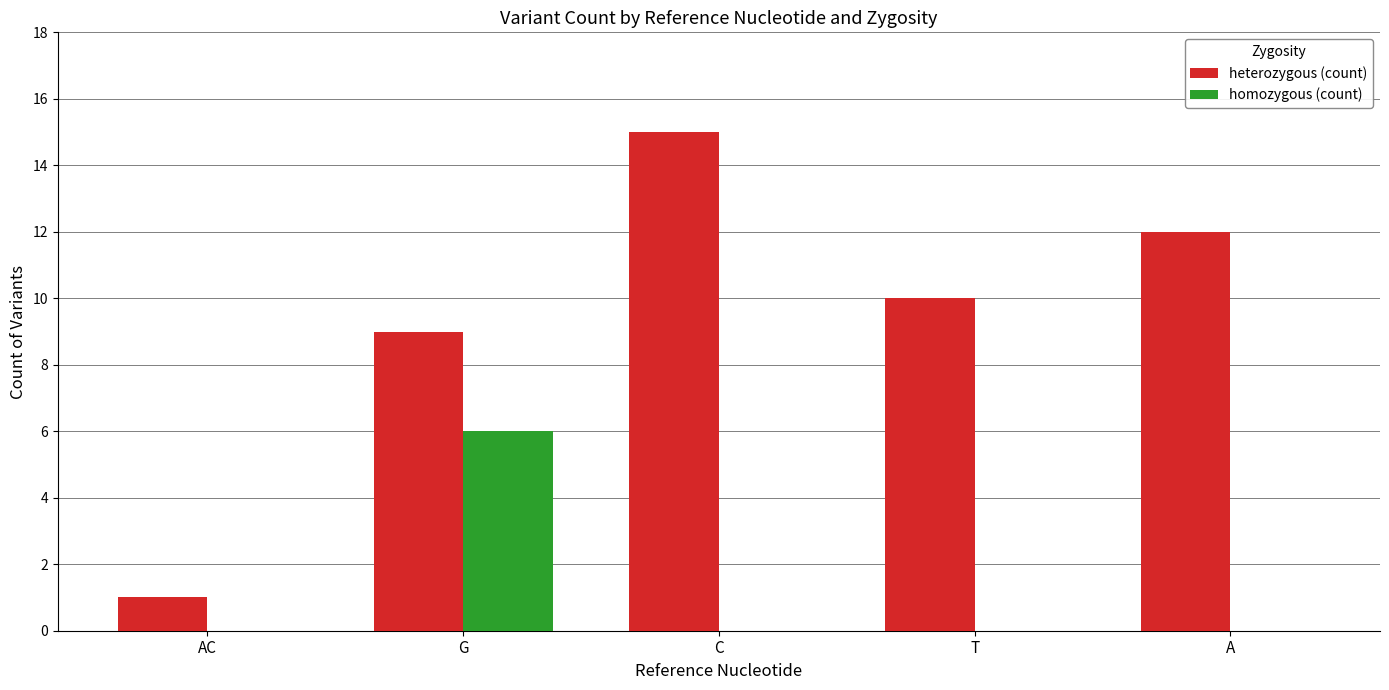

What is the highest value of the heterozygous (count) series?

15